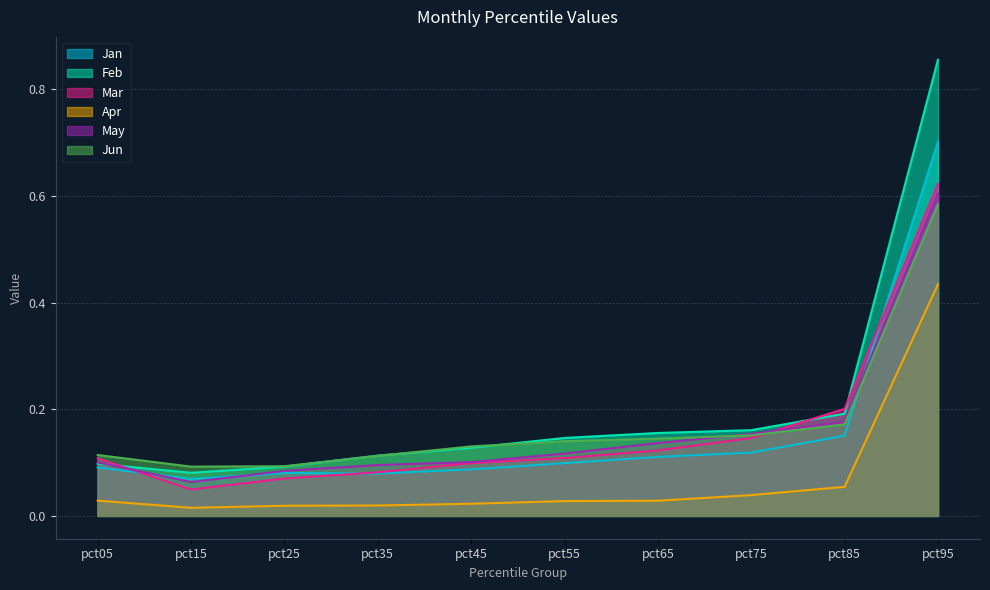

What is the value of the Feb point at the 8th from the left?

0.2